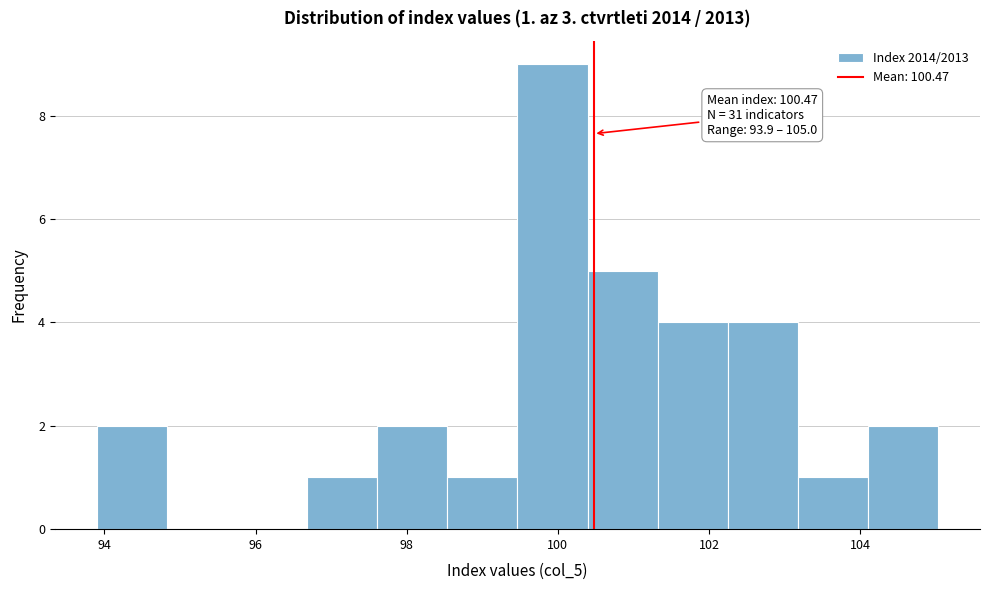

Over which range of the x-axis is the bar tallest?

99.4 to 100.4